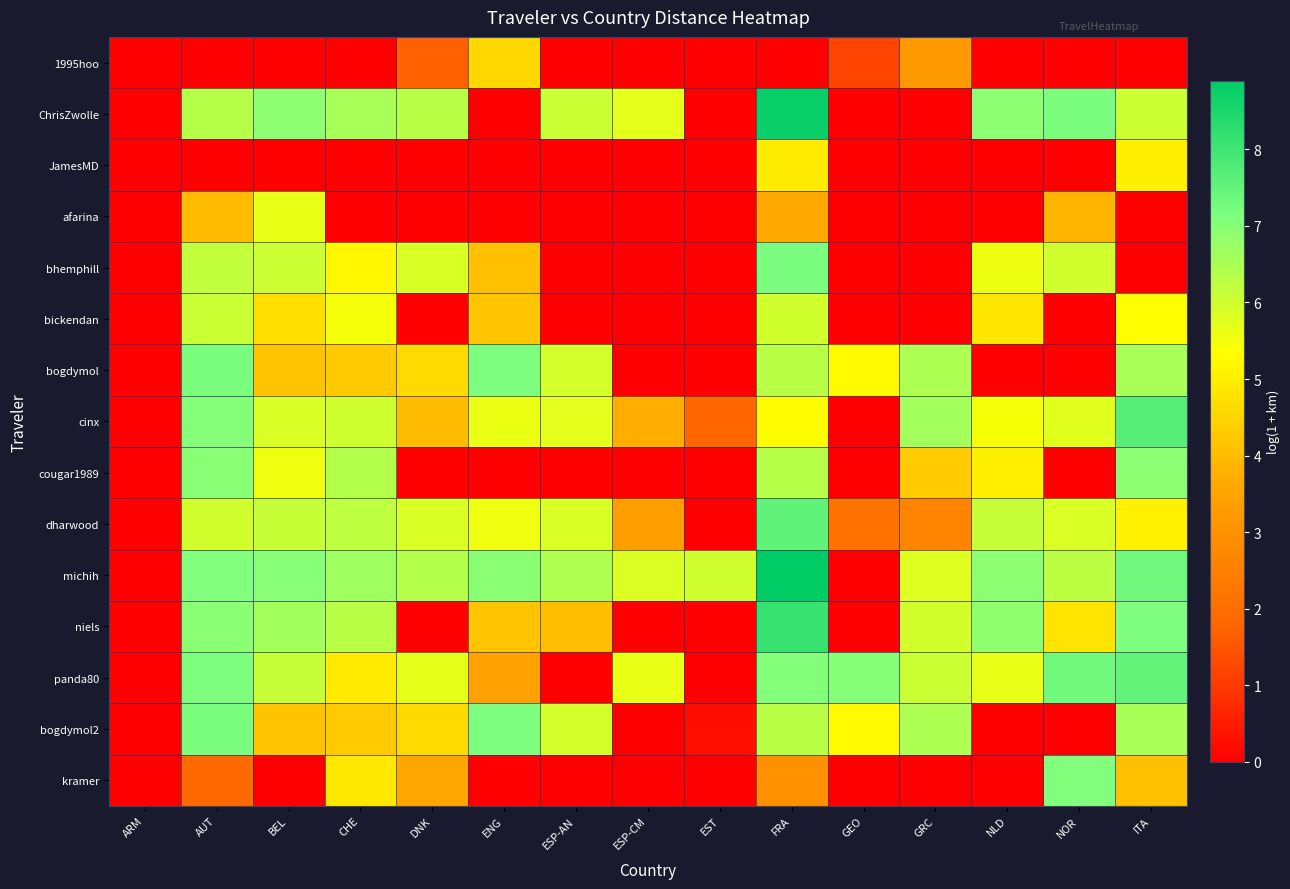

What is the maximum value shown in the chart?

8.9